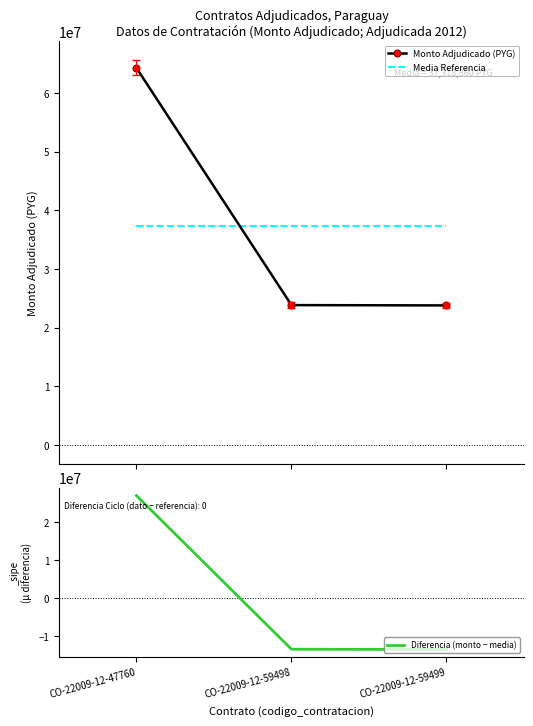

At which category is the sum across all series the highest?

CO-22009-12-47760